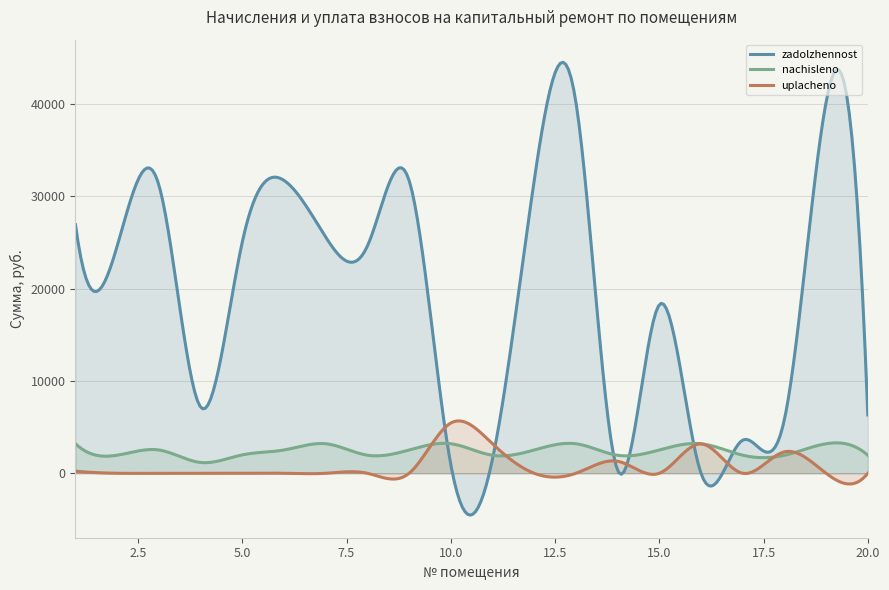

Rank the series by their maximum value, from highest to lowest.

zadolzhennost, uplacheno, nachisleno